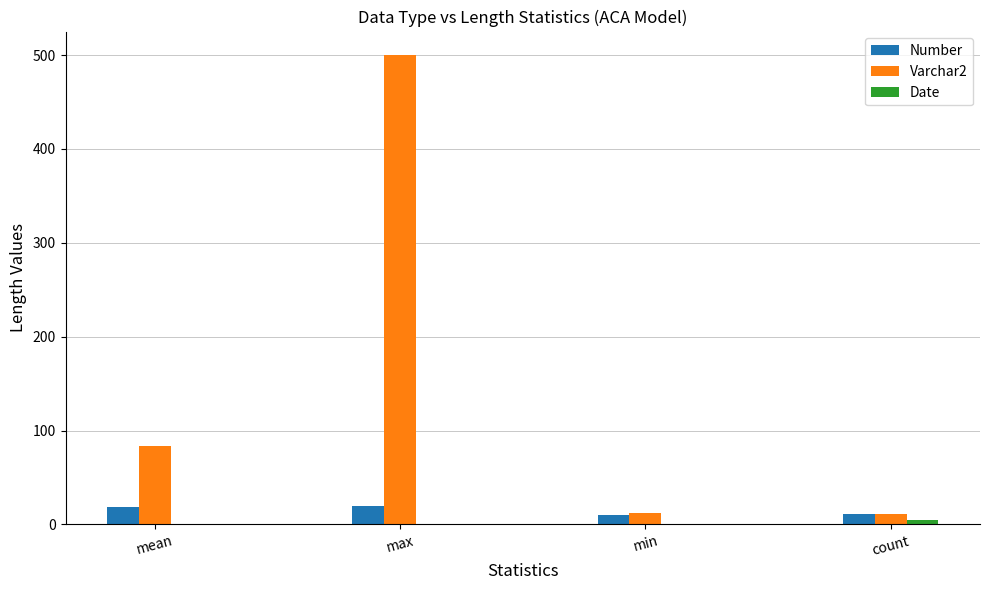

Is it true that Varchar2 equals 500.0 at max?

True